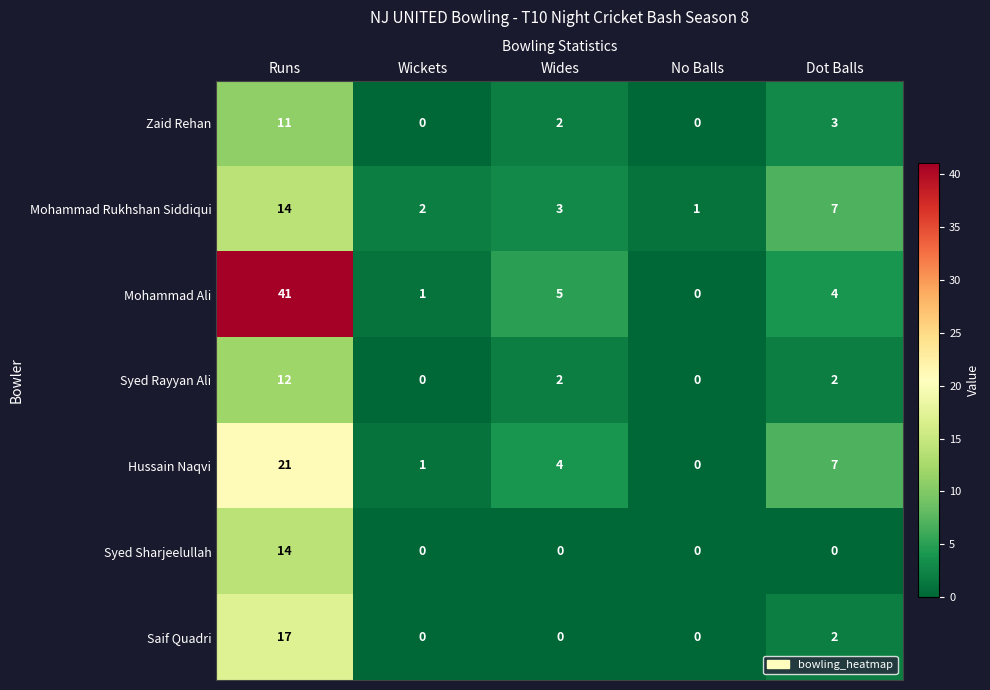

Count the number of data series in this chart.

7